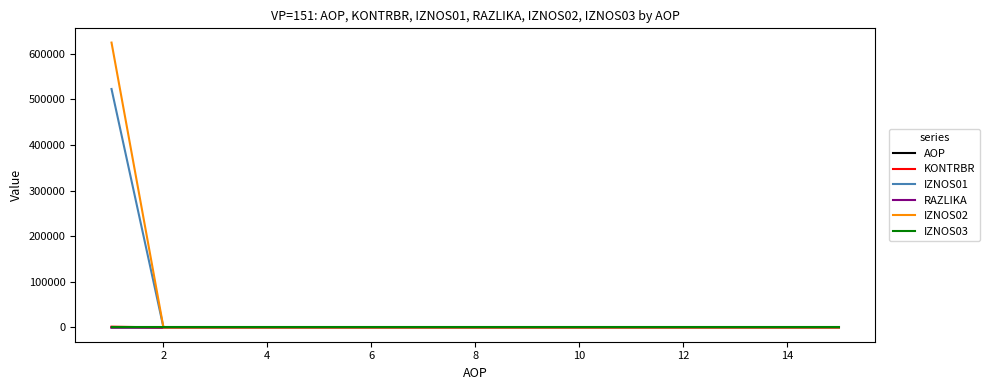

What is the maximum value for RAZLIKA?

0.8